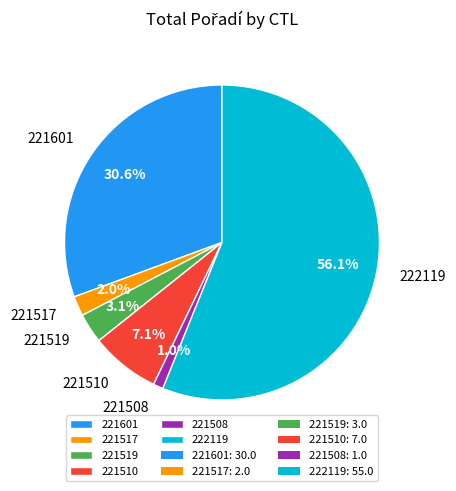

To the nearest percent, what percentage of the pie is 221510?

7%